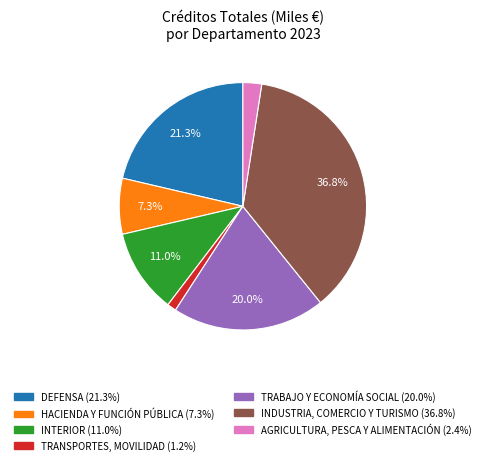

Does any single category account for the majority?

No